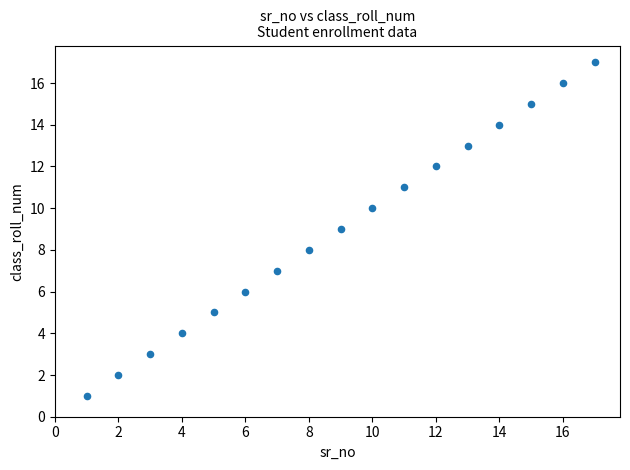

What is the range of X values (max minus min)?

16